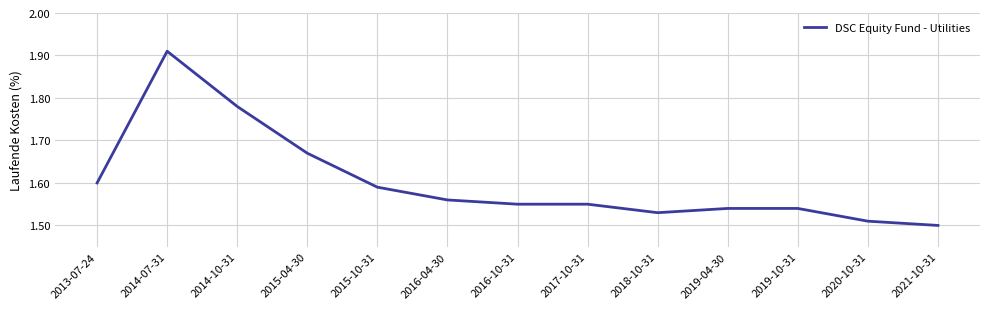

Approximately how many times larger is the value at 2015-10-31 compared to 2020-10-31?

1.1